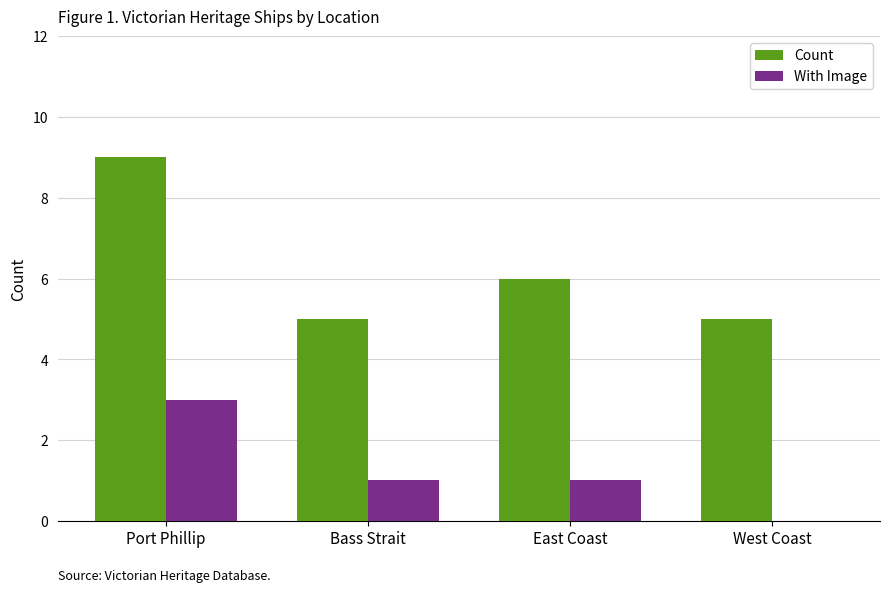

True or false: Count has a value of 3 at East Coast.

False